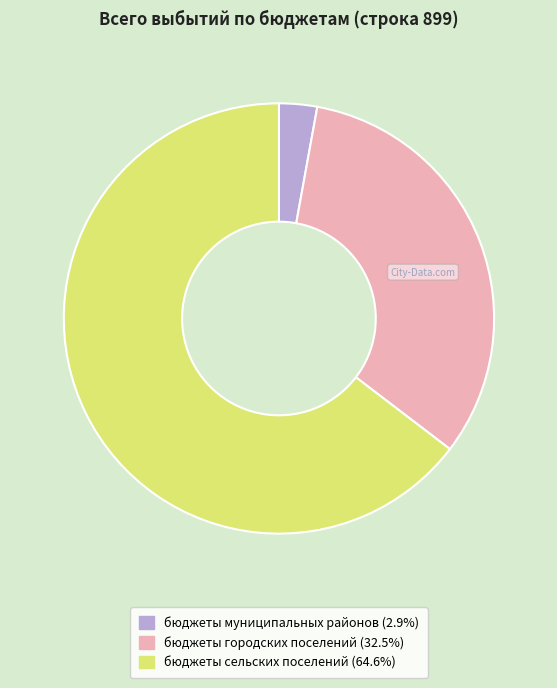

Approximately how many times larger is the value at бюджеты городских поселений compared to бюджеты муниципальных районов?

11.4